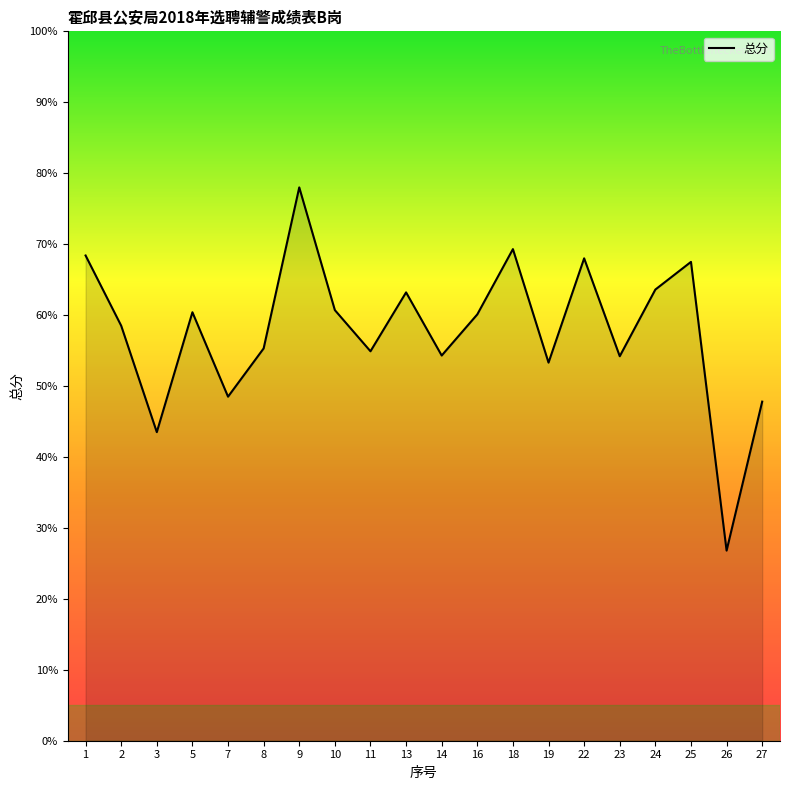

What is the difference between the values at 26 and 23?

27.4